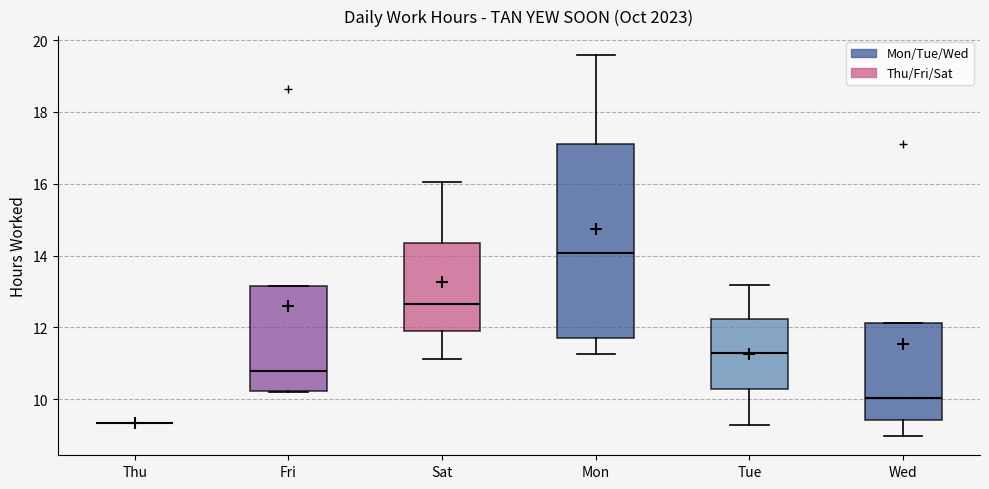

Where is the lower edge of the box for Tue on the y-axis? The values are not printed on the chart, so give them approximately, as read against the axis.

10.2